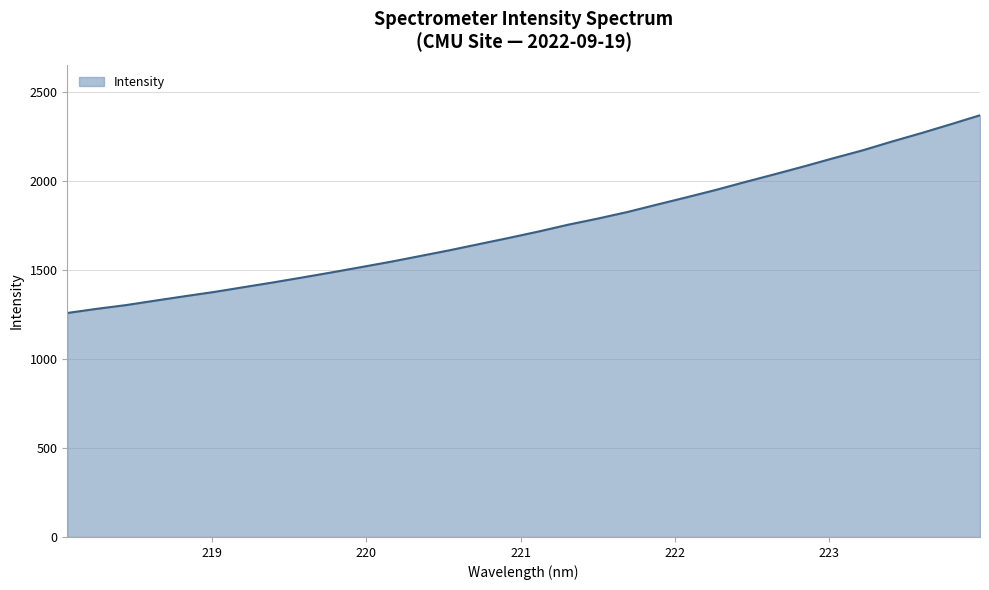

What is the difference between the maximum and minimum values?

1111.4